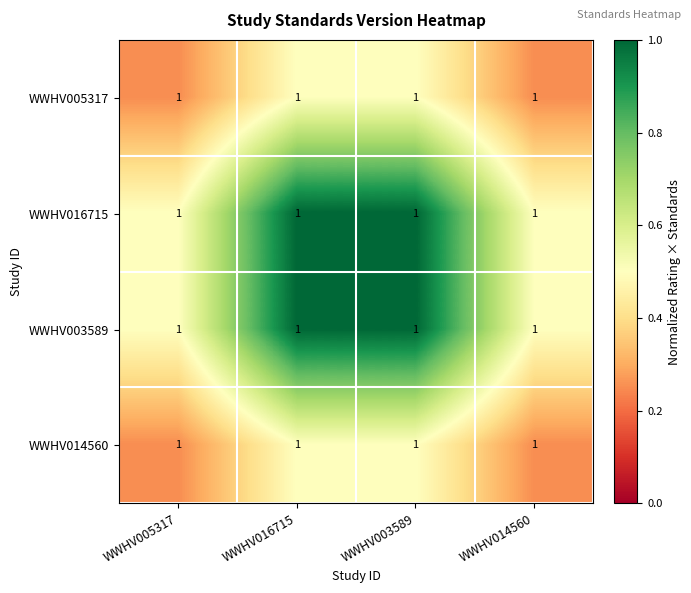

Reading right to left, transcribe all the data shown in this chart.

WWHV005317: WWHV014560=1.0	WWHV003589=1.0	WWHV016715=1.0	WWHV005317=1.0
WWHV016715: WWHV014560=1.0	WWHV003589=1.0	WWHV016715=1.0	WWHV005317=1.0
WWHV003589: WWHV014560=1.0	WWHV003589=1.0	WWHV016715=1.0	WWHV005317=1.0
WWHV014560: WWHV014560=1.0	WWHV003589=1.0	WWHV016715=1.0	WWHV005317=1.0